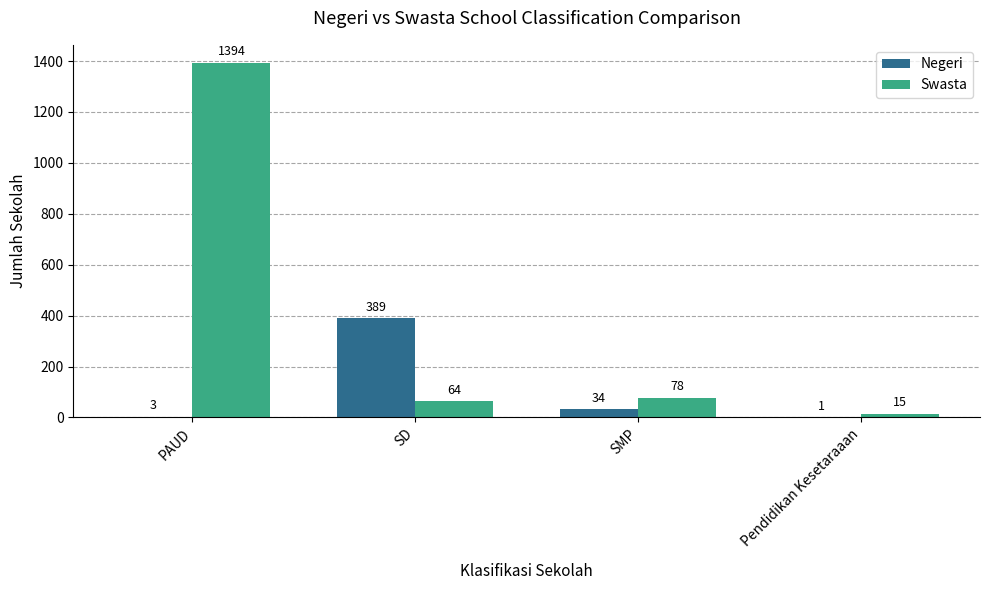

Is it true that Swasta equals 1394 at PAUD?

True